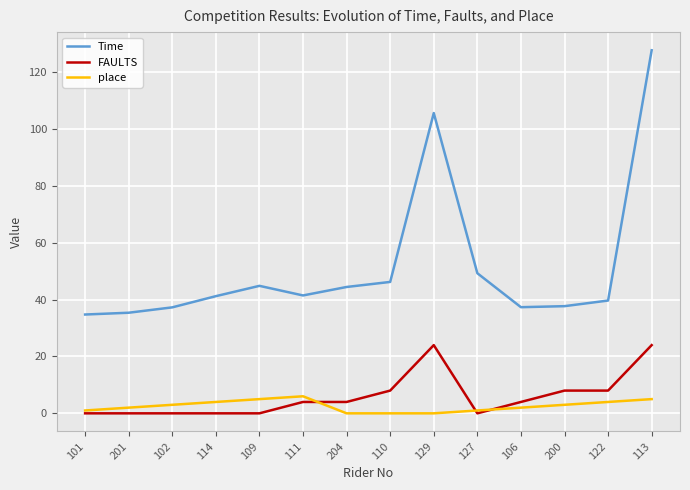

What is the total value across all series at 122?

51.7